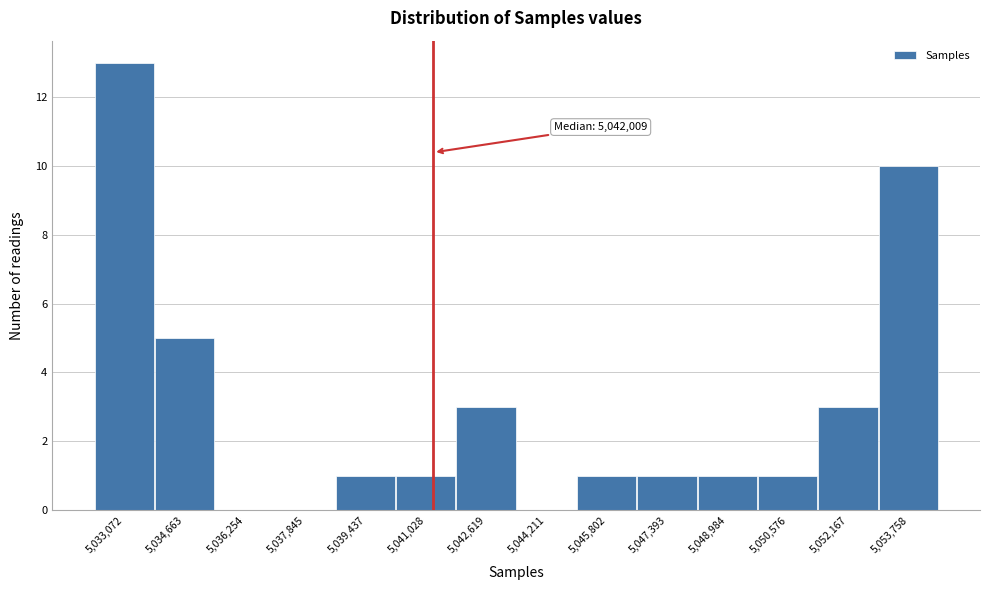

Reading left to right, what are all the values shown in this chart?

5,033,072=13	5,034,663=5	5,036,254=0	5,037,845=0	5,039,437=1	5,041,028=1	5,042,619=3	5,044,211=0	5,045,802=1	5,047,393=1	5,048,984=1	5,050,576=1	5,052,167=3	5,053,758=10